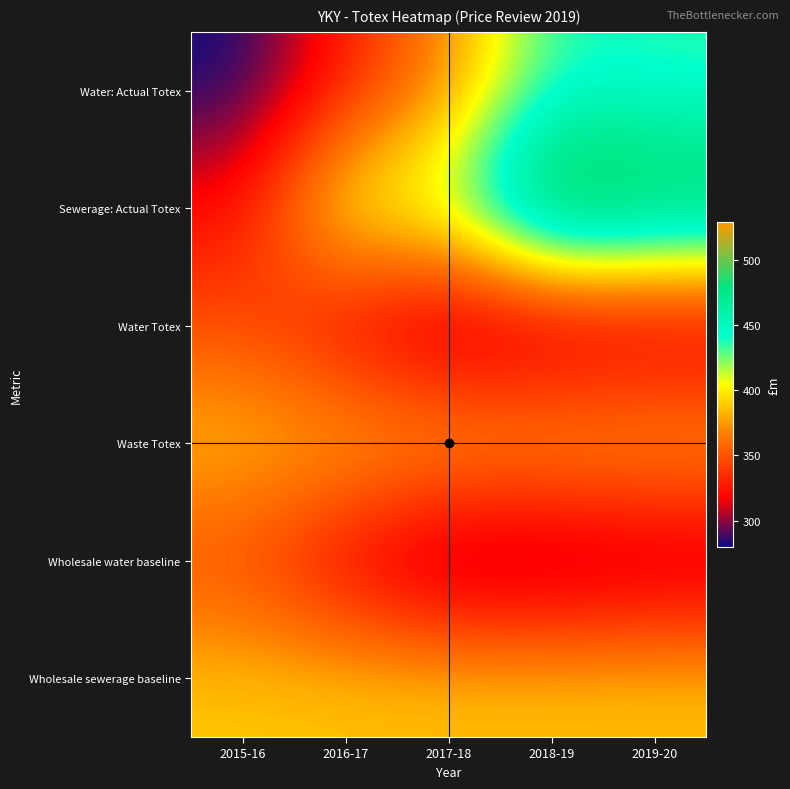

At how many categories does at least one series exceed 471?

2